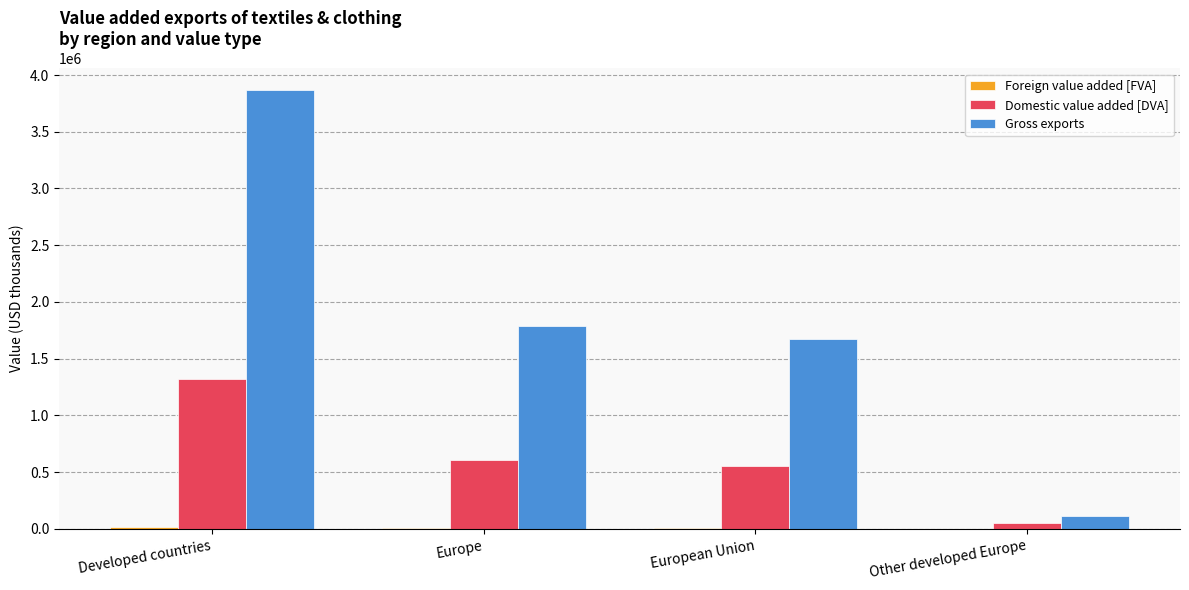

What is the sum of all Gross exports values?

7437049.3